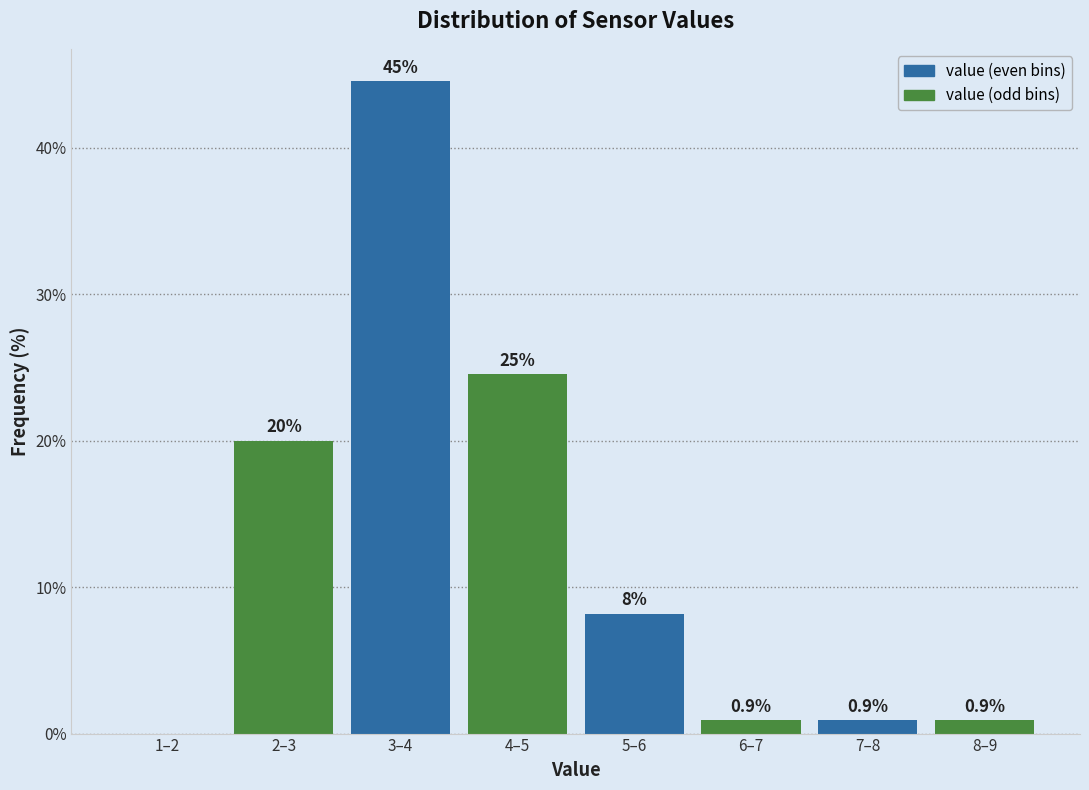

Reading left to right, transcribe all the data shown in this chart.

1–2=0.0	2–3=20.0	3–4=44.5	4–5=24.5	5–6=8.2	6–7=0.9	7–8=0.9	8–9=0.9